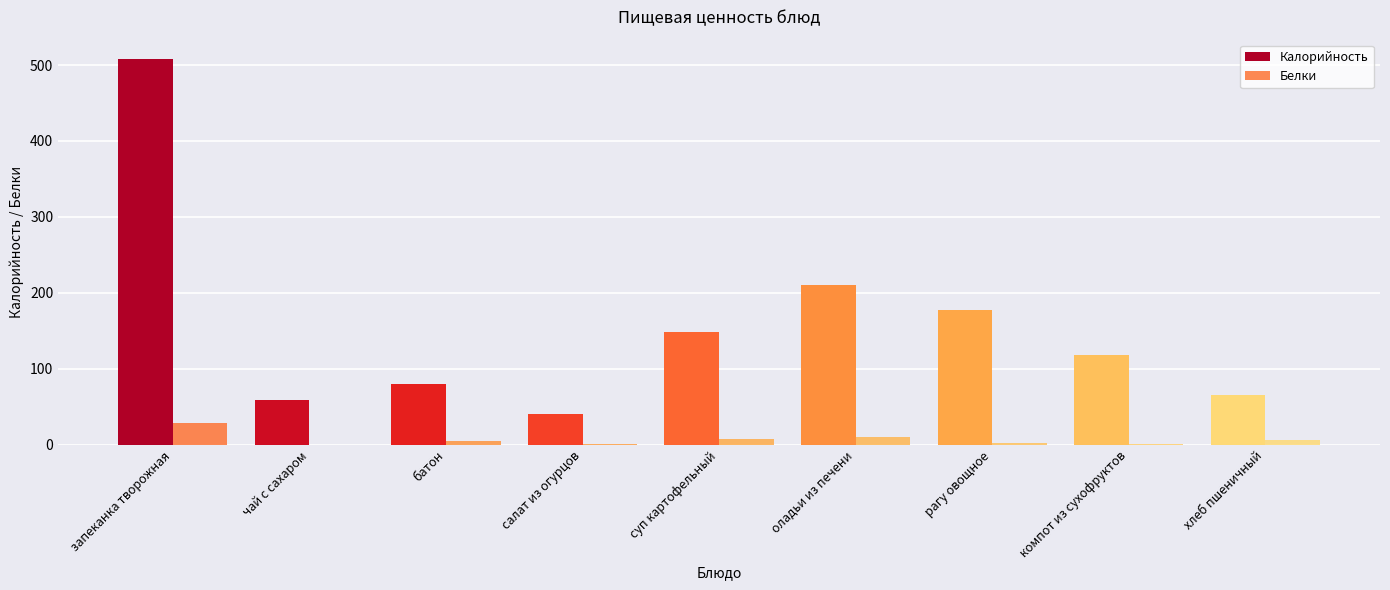

Count the number of categories in the chart.

9